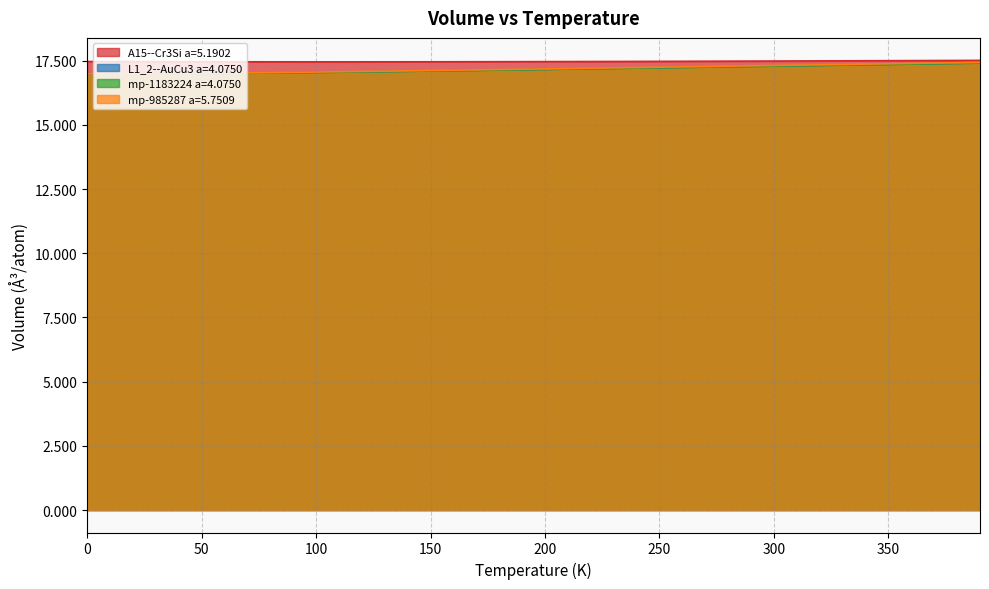

True or false: mp-1183224 a=4.0750 and mp-985287 a=5.7509 cross at least once.

False